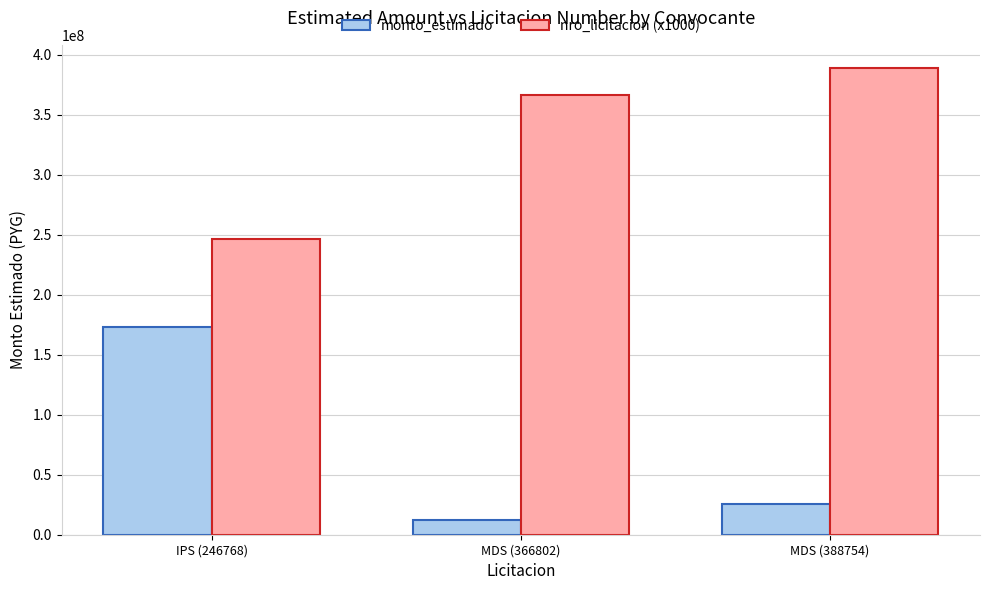

Is it true that monto_estimado equals 172800000 at IPS (246768)?

True